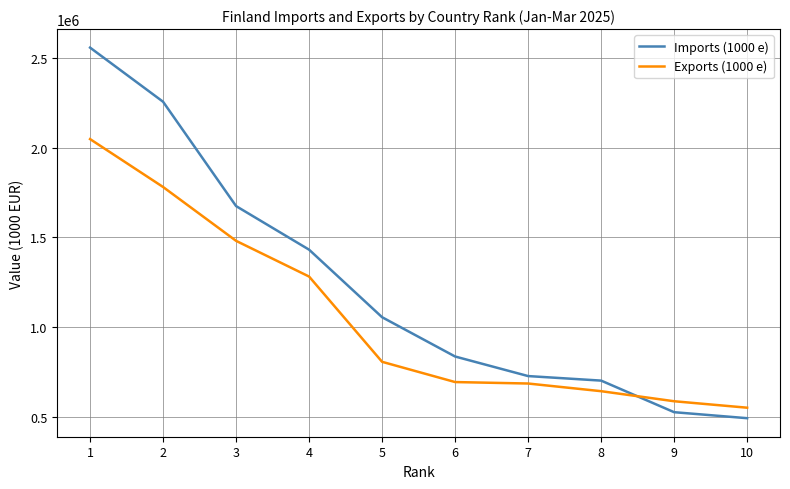

What is the difference between the Imports (1000 e) values at 6 and 1?

1723208